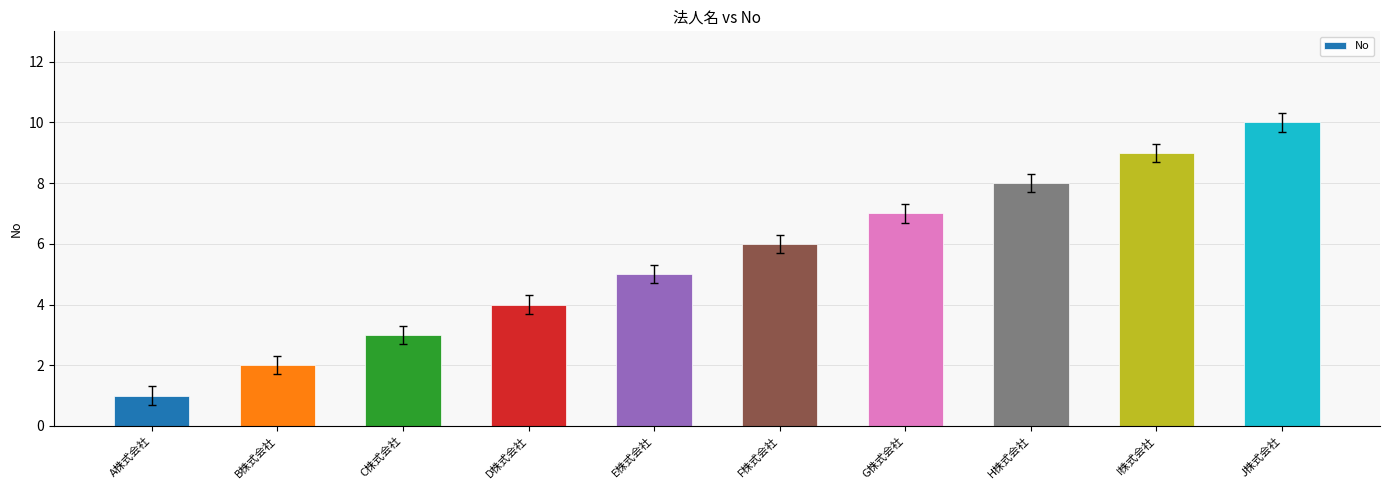

Which label corresponds to the largest value in the chart?

J株式会社